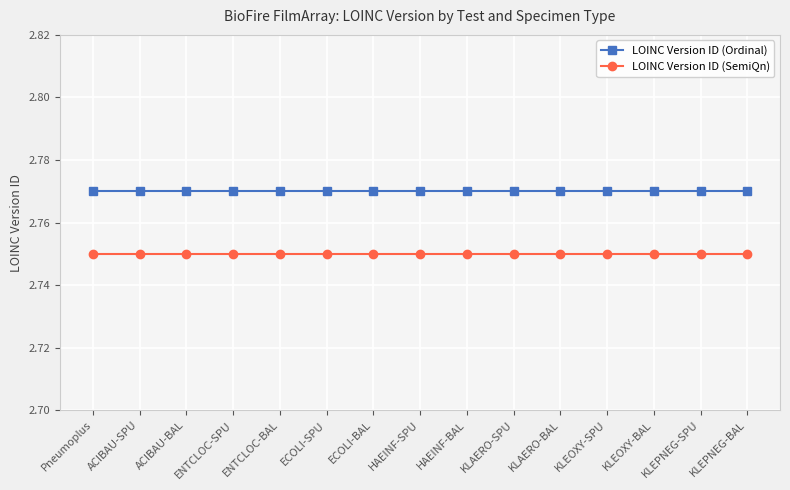

What is the sum of the LOINC Version ID (Ordinal) values at KLAERO-BAL and ECOLI-BAL?

5.5